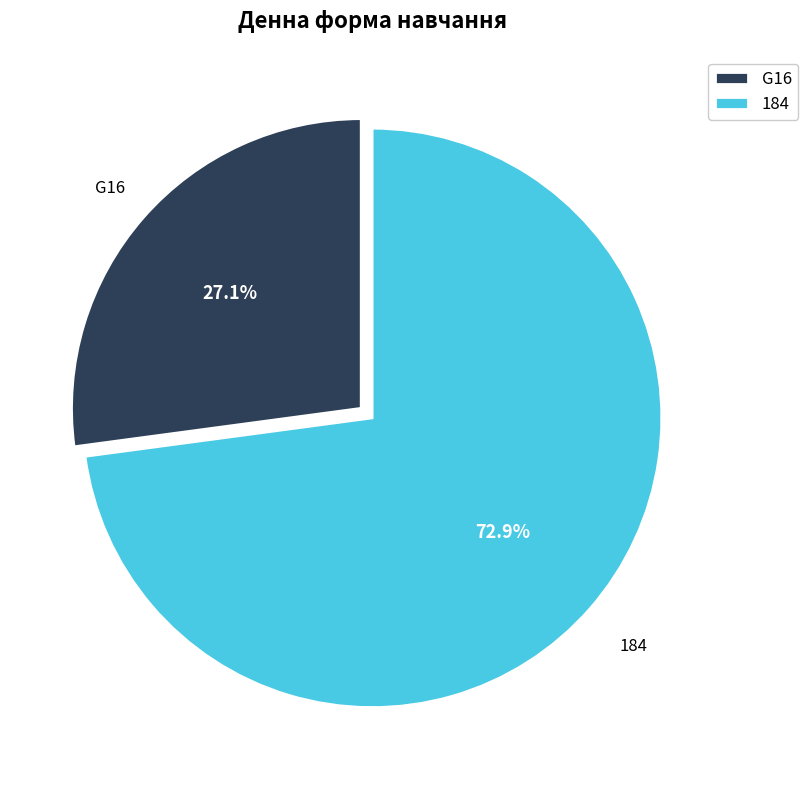

What is the smallest slice in the pie chart?

G16